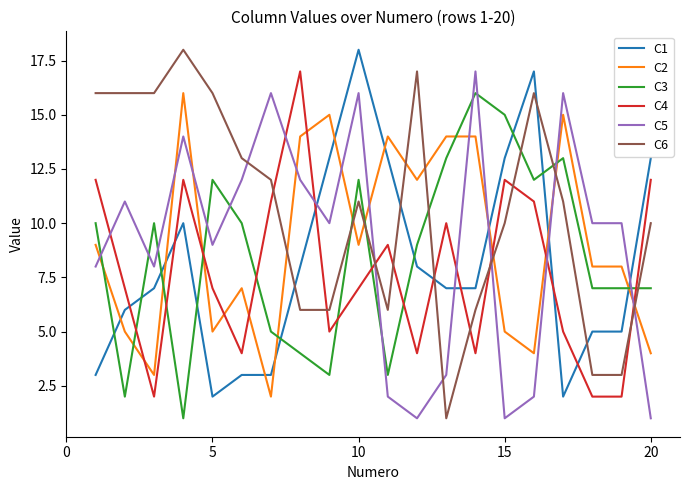

Which series has the widest spread of values?

C6